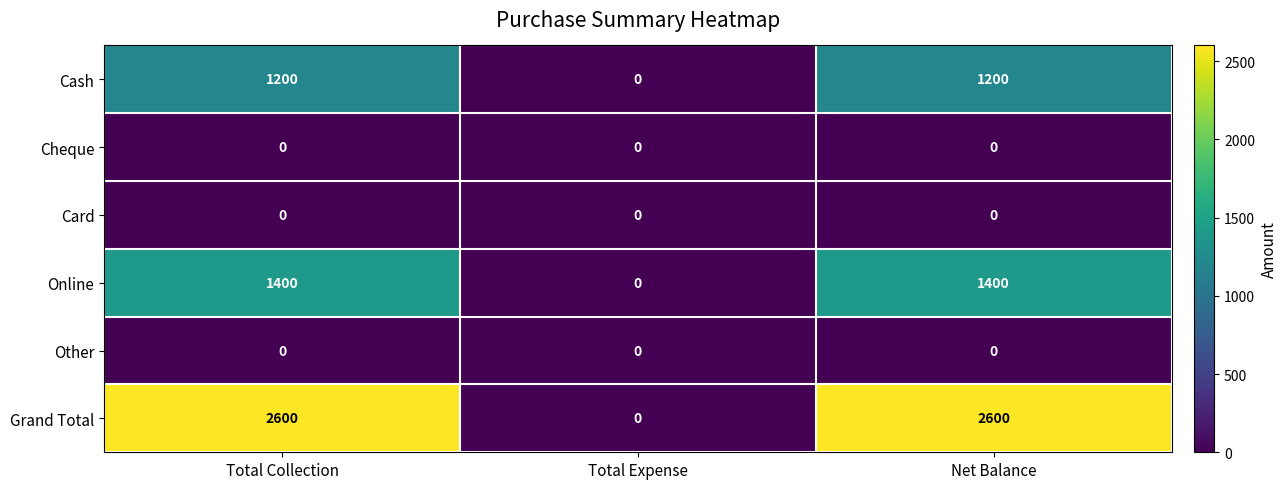

Which series has the largest range (max minus min)?

Grand Total